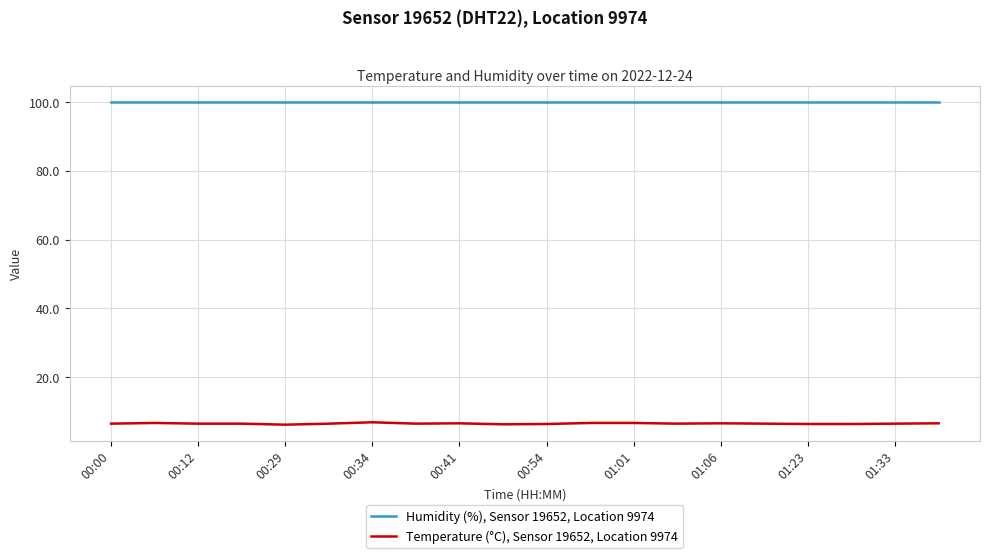

Is this an area chart (filled region under the line)?

No